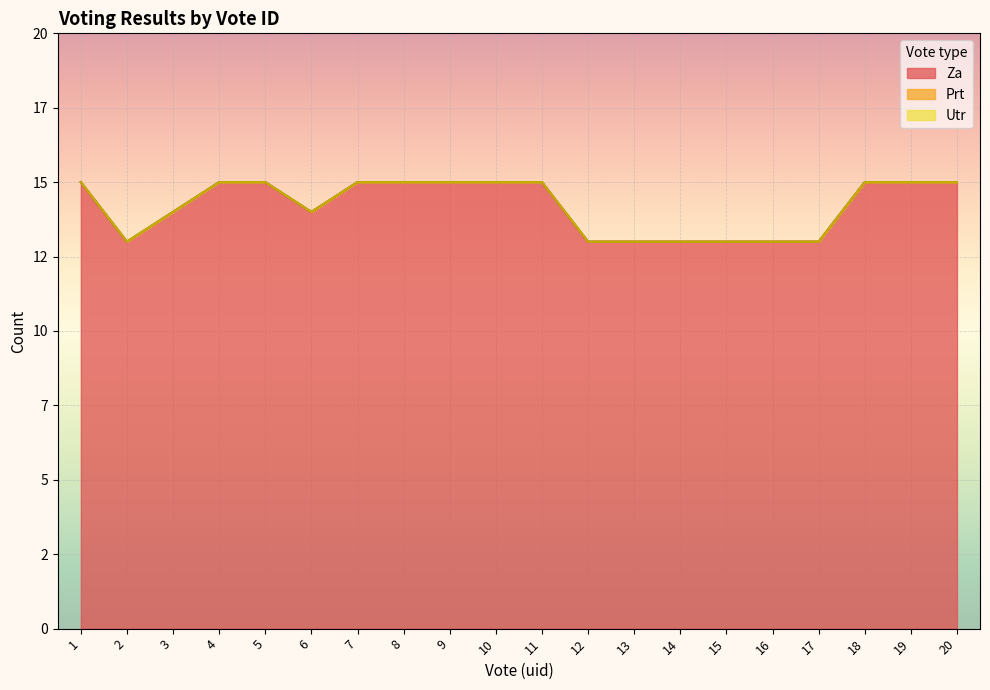

Does the chart display data point markers on the line(s)?

No